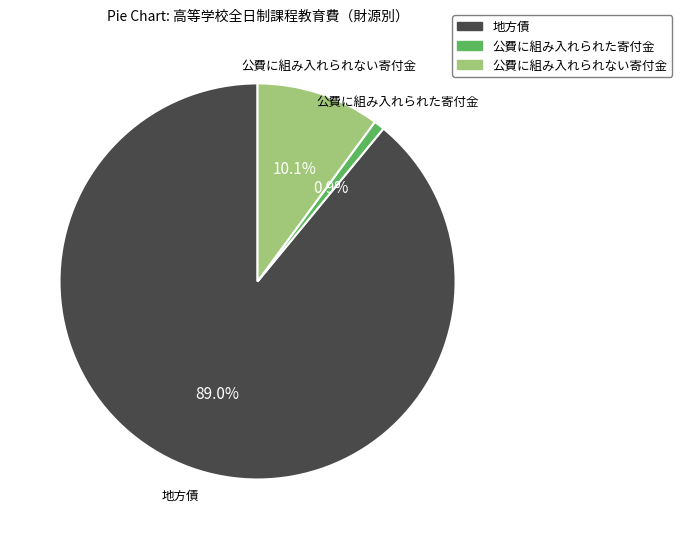

Is 地方債 the majority of the pie?

Yes